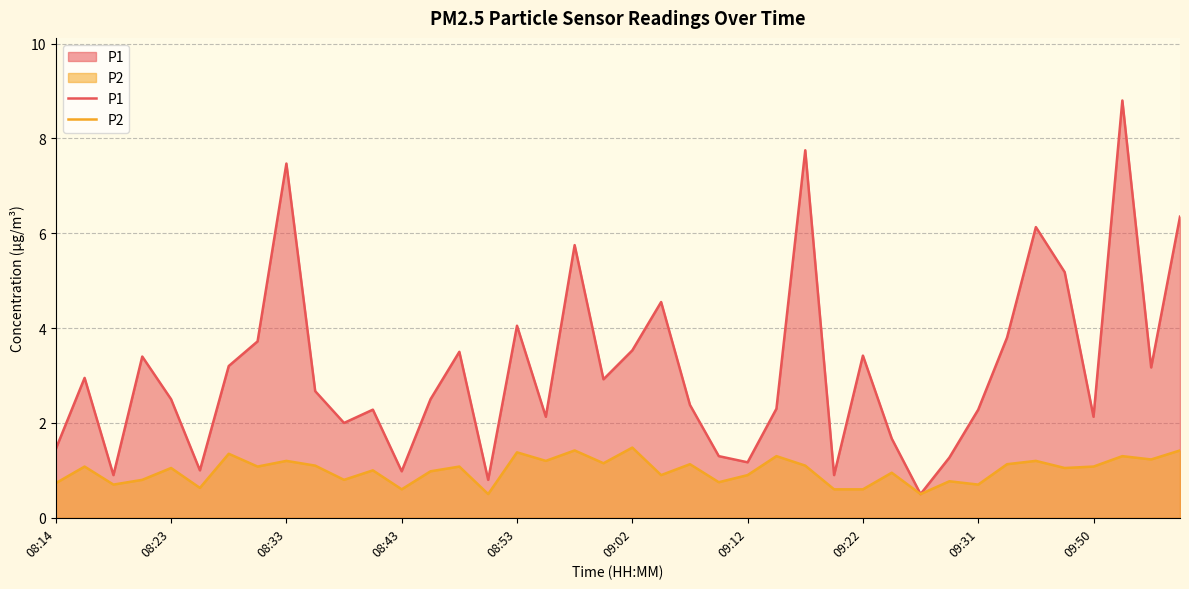

How many values in the P1 series are below 2?

11